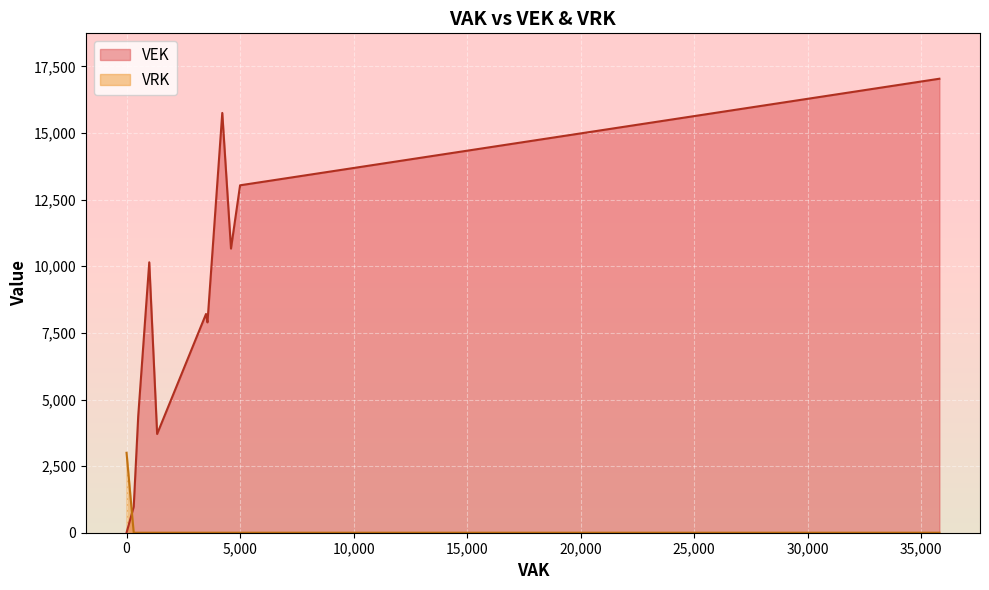

At 4216, list the series in order from largest to smallest.

VEK, VRK